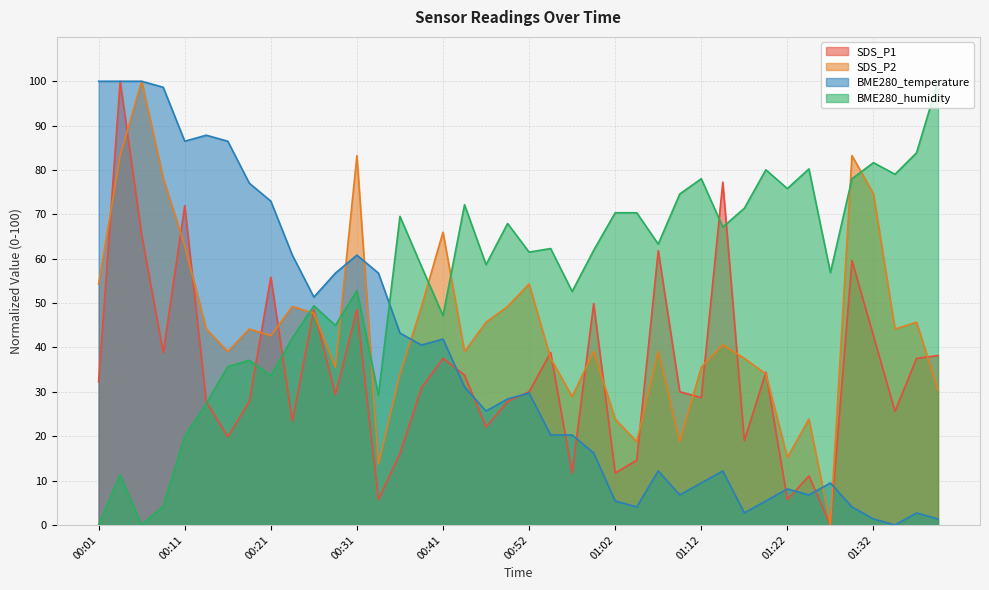

Reading right to left, list all the values displayed in this chart.

SDS_P1: 01:40=38.2	01:37=37.5	01:35=25.6	01:32=42.6	01:30=59.6	01:27=0.0	01:25=11.0	01:22=5.7	01:19=34.4	01:17=19.0	01:14=77.3	01:12=28.7	01:09=30.0	01:07=61.8	01:04=14.6	01:02=11.7	00:59=49.9	00:57=11.7	00:54=38.9	00:52=30.0	00:49=27.8	00:46=22.1	00:44=33.8	00:41=37.5	00:39=30.9	00:36=16.1	00:34=5.7	00:31=48.6	00:29=29.4	00:26=48.6	00:24=23.4	00:21=55.8	00:18=27.8	00:16=19.9	00:13=27.8	00:11=72.0	00:08=38.9	00:06=65.3	00:03=100.0	00:01=32.2
SDS_P2: 01:40=30.5	01:37=45.7	01:35=44.2	01:32=74.6	01:30=83.2	01:27=0.0	01:25=23.9	01:22=15.2	01:19=34.0	01:17=37.6	01:14=40.6	01:12=35.5	01:09=18.8	01:07=39.1	01:04=18.8	01:02=23.9	00:59=39.1	00:57=28.9	00:54=37.6	00:52=54.3	00:49=49.2	00:46=45.7	00:44=39.1	00:41=66.0	00:39=49.2	00:36=34.0	00:34=13.7	00:31=83.2	00:29=35.5	00:26=47.7	00:24=49.2	00:21=42.6	00:18=44.2	00:16=39.1	00:13=44.2	00:11=62.9	00:08=78.2	00:06=100.0	00:03=83.2	00:01=54.3
BME280_temperature: 01:40=1.4	01:37=2.7	01:35=0.0	01:32=1.4	01:30=4.1	01:27=9.5	01:25=6.8	01:22=8.1	01:19=5.4	01:17=2.7	01:14=12.2	01:12=9.5	01:09=6.8	01:07=12.2	01:04=4.1	01:02=5.4	00:59=16.2	00:57=20.3	00:54=20.3	00:52=29.7	00:49=28.4	00:46=25.7	00:44=31.1	00:41=41.9	00:39=40.5	00:36=43.2	00:34=56.8	00:31=60.8	00:29=56.8	00:26=51.4	00:24=60.8	00:21=73.0	00:18=77.0	00:16=86.5	00:13=87.8	00:11=86.5	00:08=98.6	00:06=100.0	00:03=100.0	00:01=100.0
BME280_humidity: 01:40=100.0	01:37=83.9	01:35=79.0	01:32=81.7	01:30=78.0	01:27=56.9	01:25=80.2	01:22=75.8	01:19=80.0	01:17=71.4	01:14=67.1	01:12=78.0	01:09=74.6	01:07=63.3	01:04=70.4	01:02=70.4	00:59=61.9	00:57=52.6	00:54=62.3	00:52=61.5	00:49=67.9	00:46=58.7	00:44=72.2	00:41=47.2	00:39=58.3	00:36=69.6	00:34=29.2	00:31=52.8	00:29=45.0	00:26=49.4	00:24=42.1	00:21=33.7	00:18=37.1	00:16=35.7	00:13=27.4	00:11=20.0	00:08=4.2	00:06=0.0	00:03=11.3	00:01=0.0